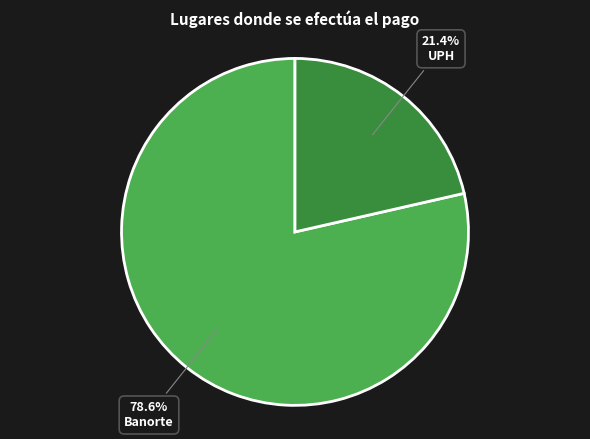

Is there any slice that represents more than half of the pie?

Yes